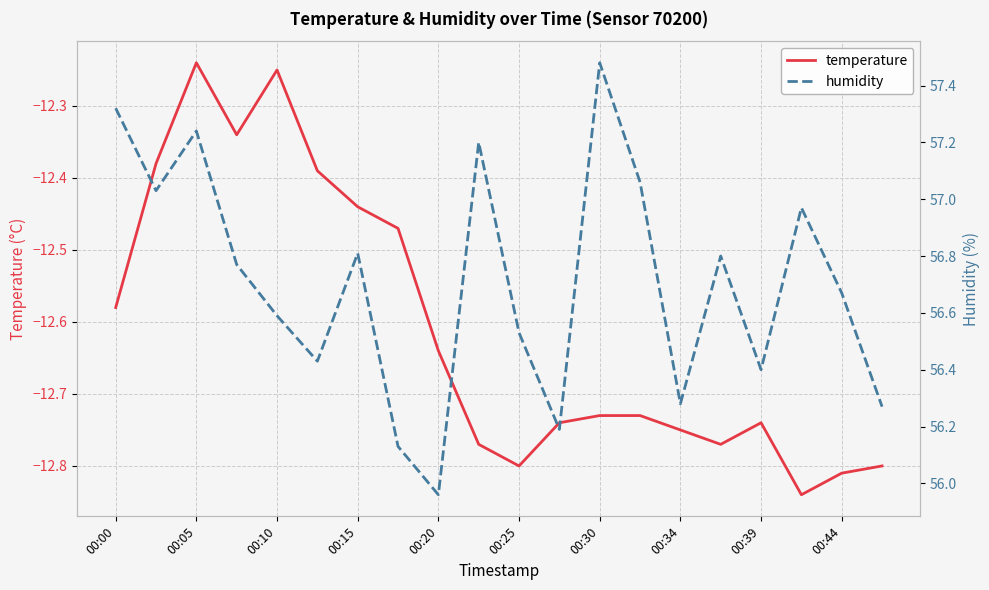

What is the value of the humidity point at the 20th from the left?

56.3